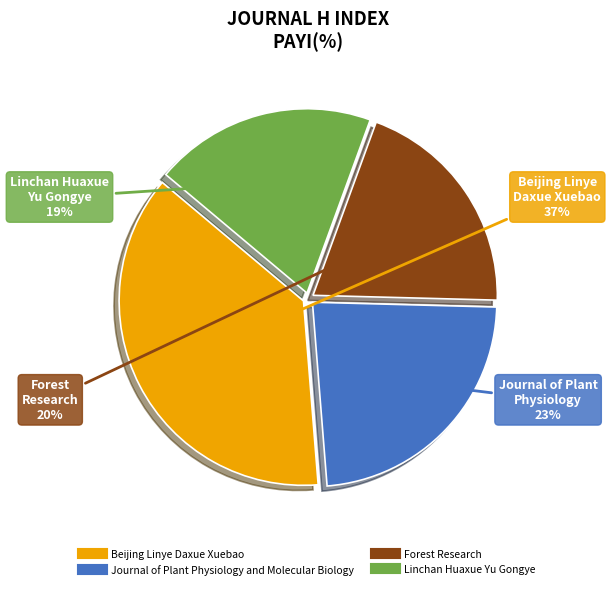

Which slice is the largest?

Beijing Linye Daxue Xuebao